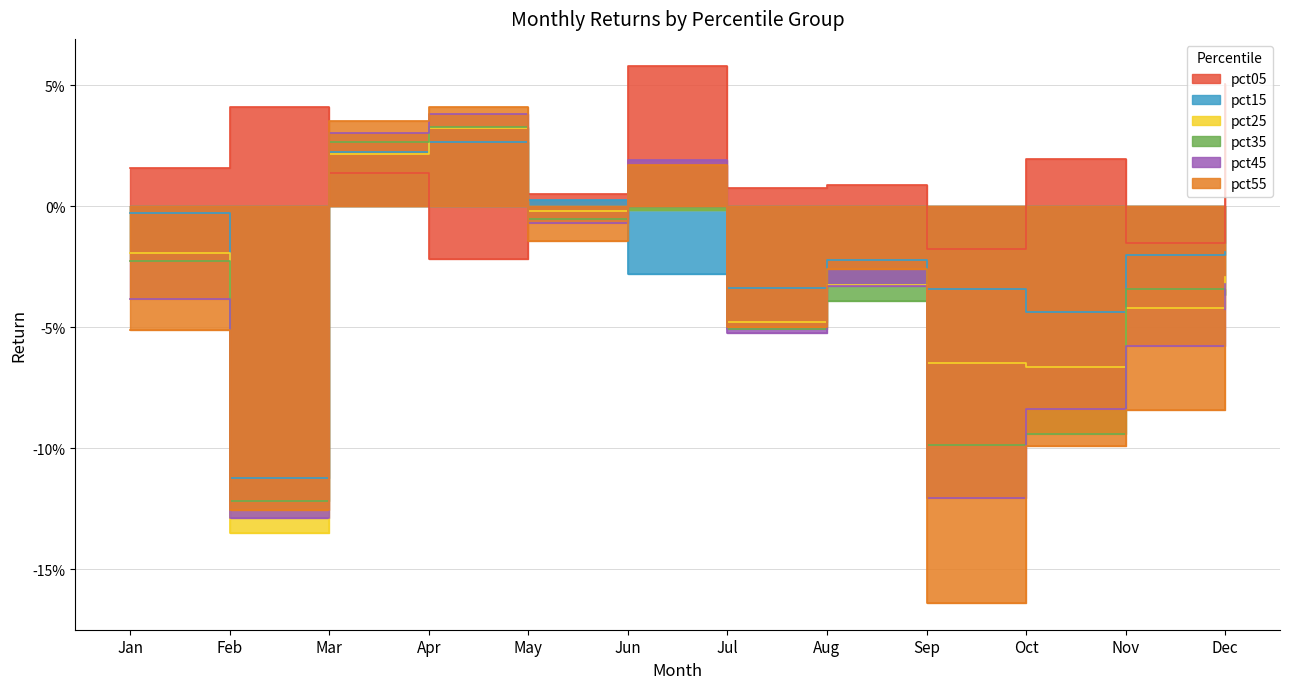

At how many categories does at least one series exceed 0?

10